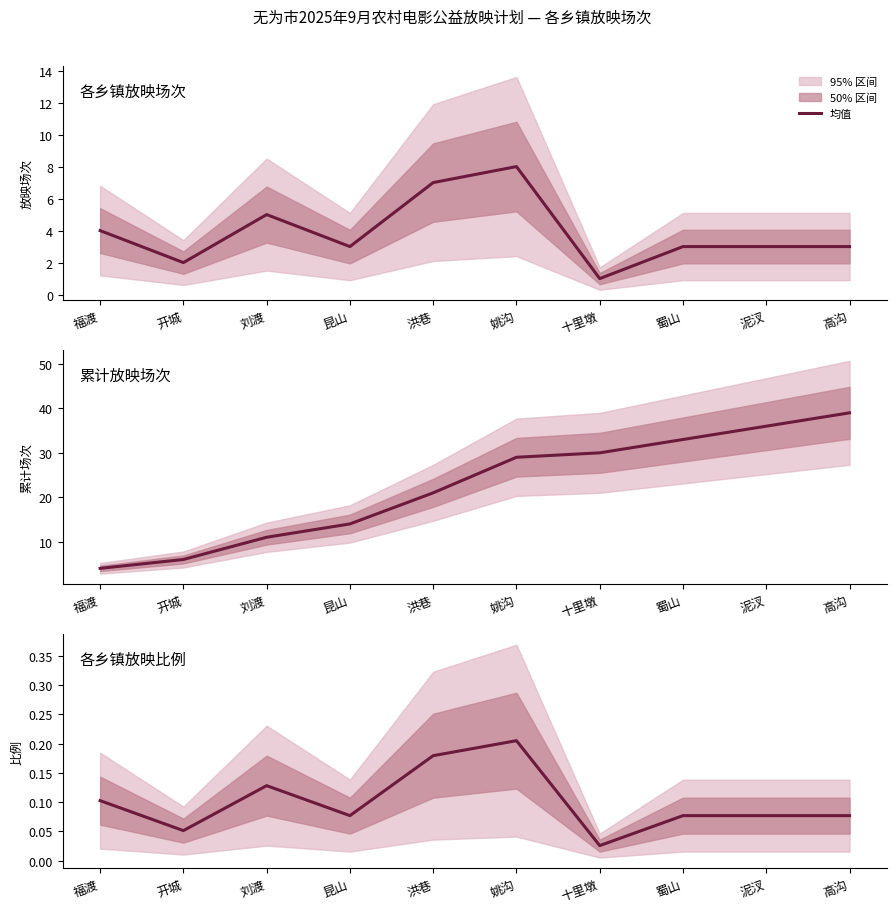

At which label is the value closest to 0?

十里墩